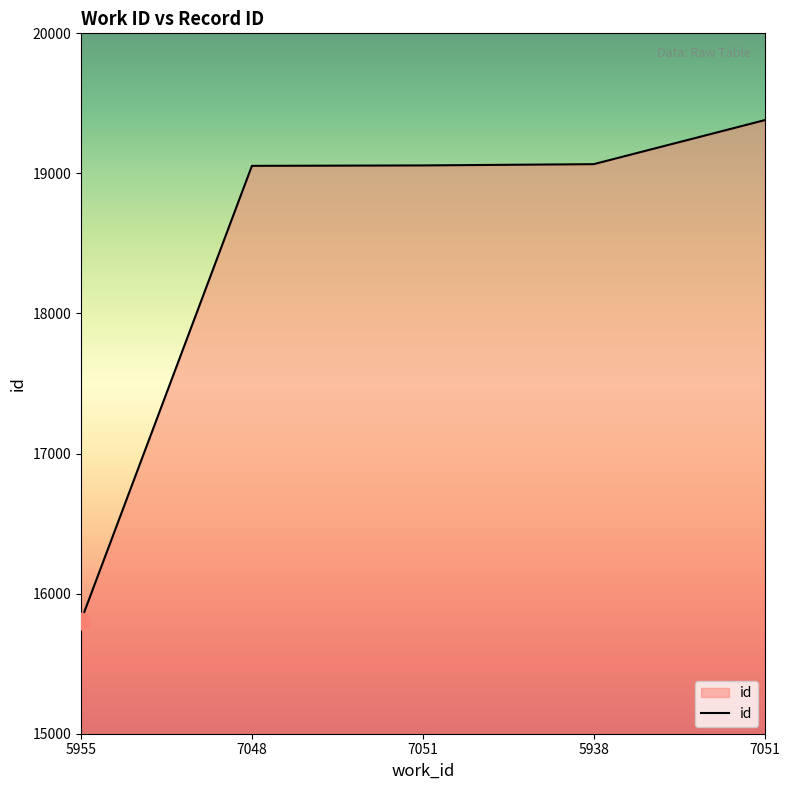

List the labels in order of value, smallest first.

5955, 7048, 7051, 5938, 7051